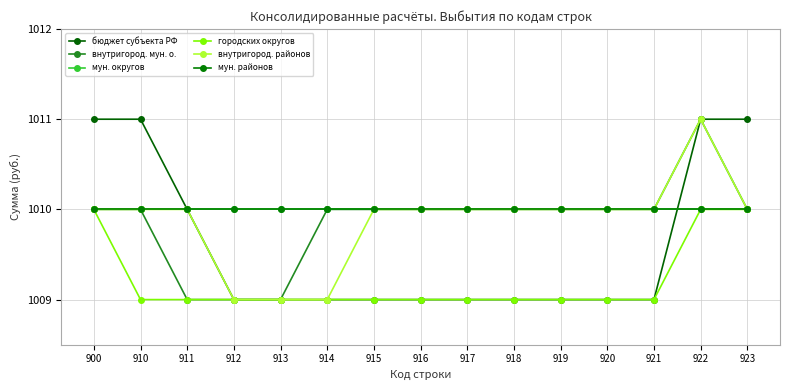

Does the chart have visible grid lines?

Yes